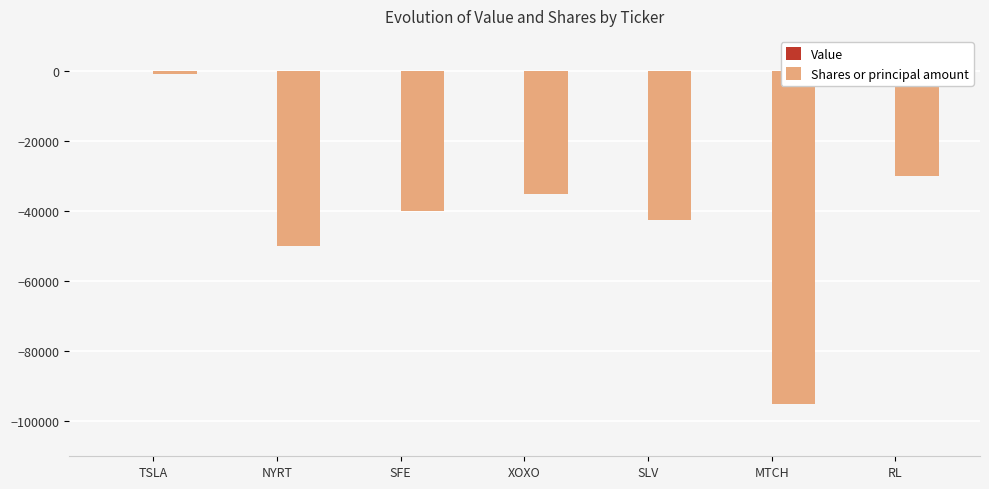

What is the label of the 3rd bar from the left?

SFE